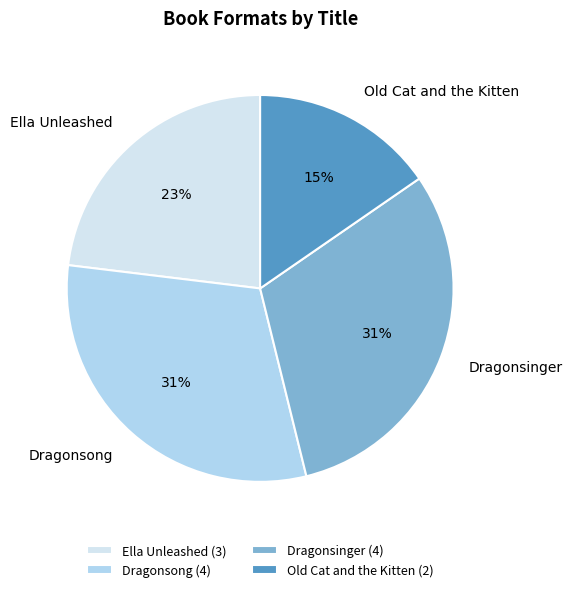

Is it true that Dragonsong is 31% of the pie?

True